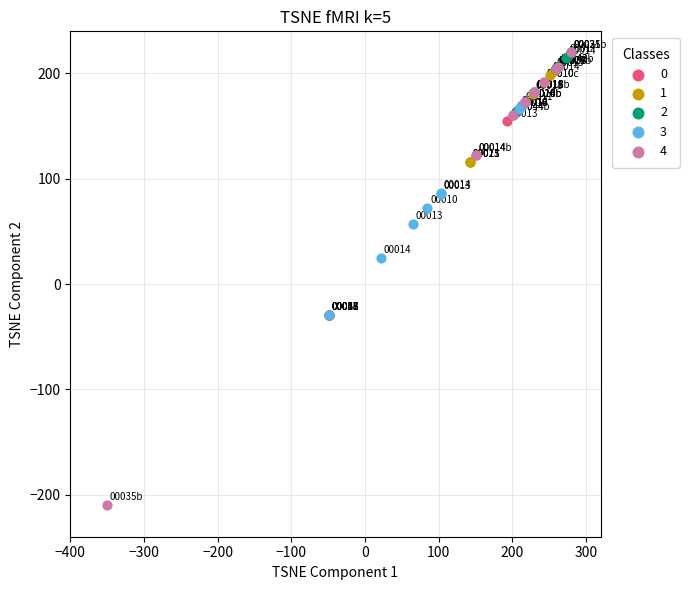

What are all the series names shown in the legend?

0, 1, 2, 3, 4